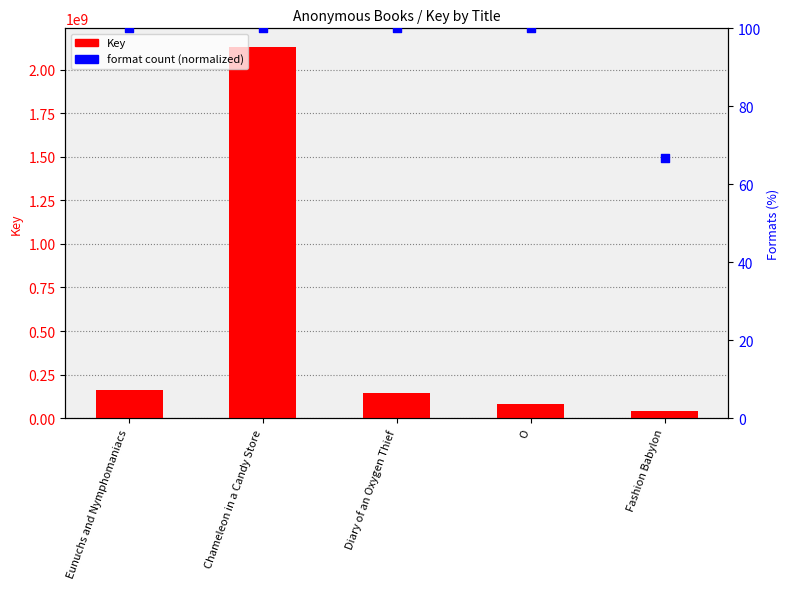

Which series has the largest Y range (max minus min)?

Key